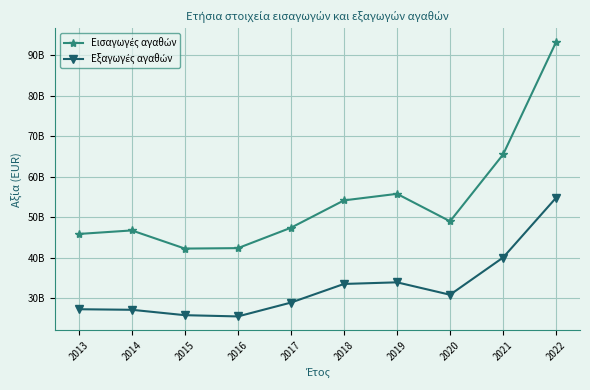

Is this an area chart (filled region under the line)?

No